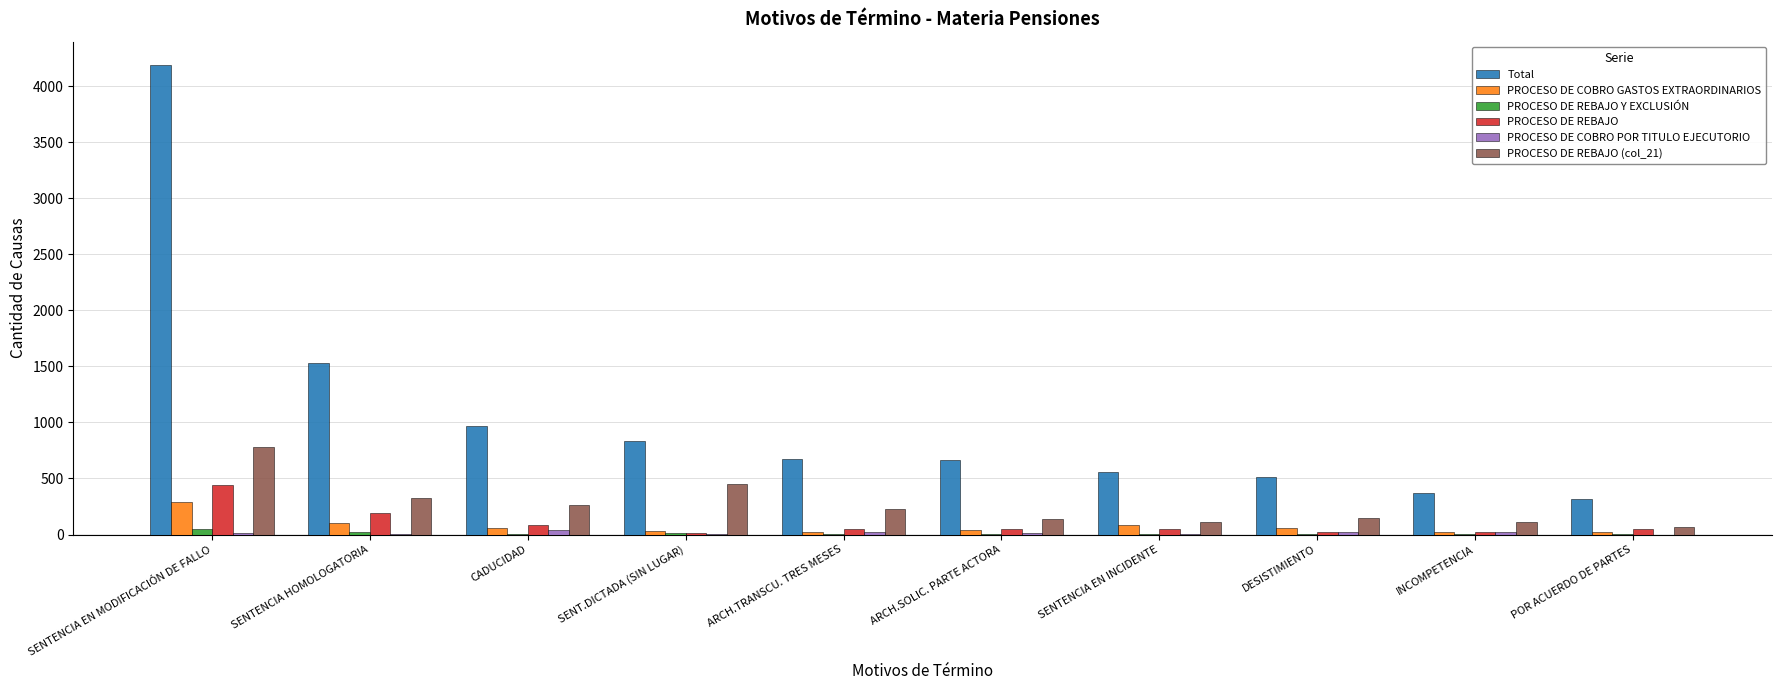

What is the sum of all PROCESO DE REBAJO Y EXCLUSIÓN values?

111